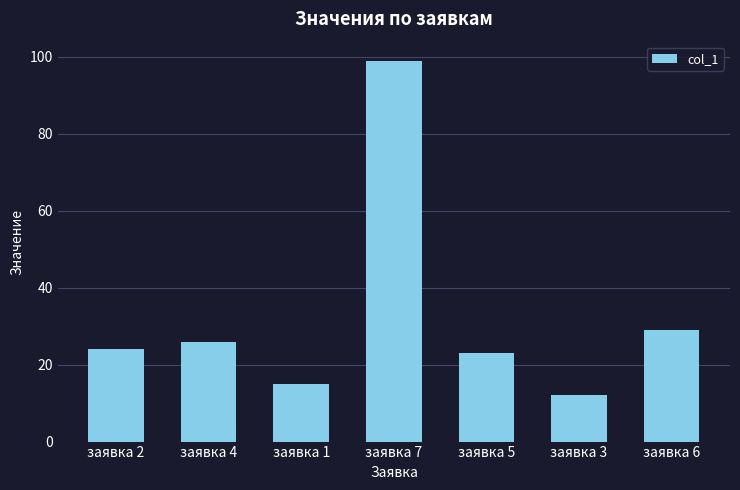

Rank the categories by value from lowest to highest.

заявка 3, заявка 1, заявка 5, заявка 2, заявка 4, заявка 6, заявка 7